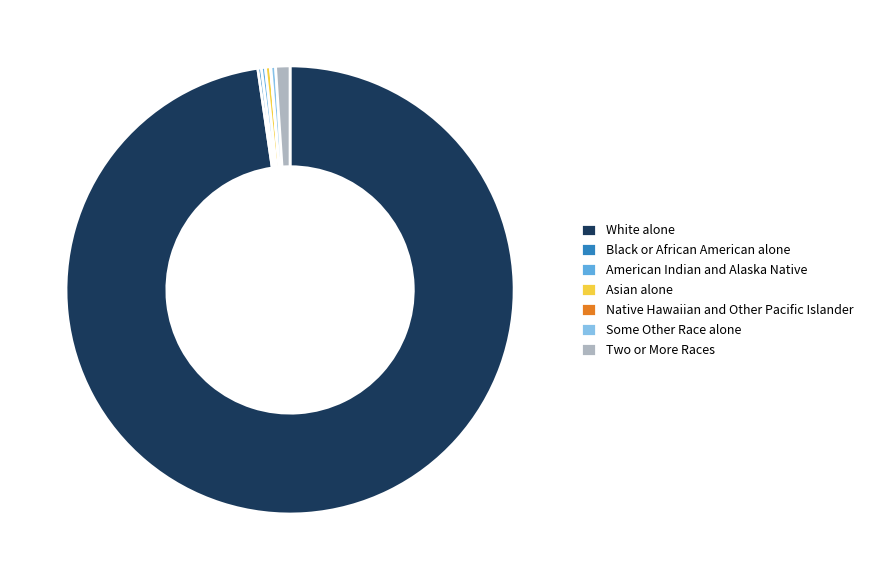

The Some Other Race alone slice represents 9% of the pie. True or false?

False